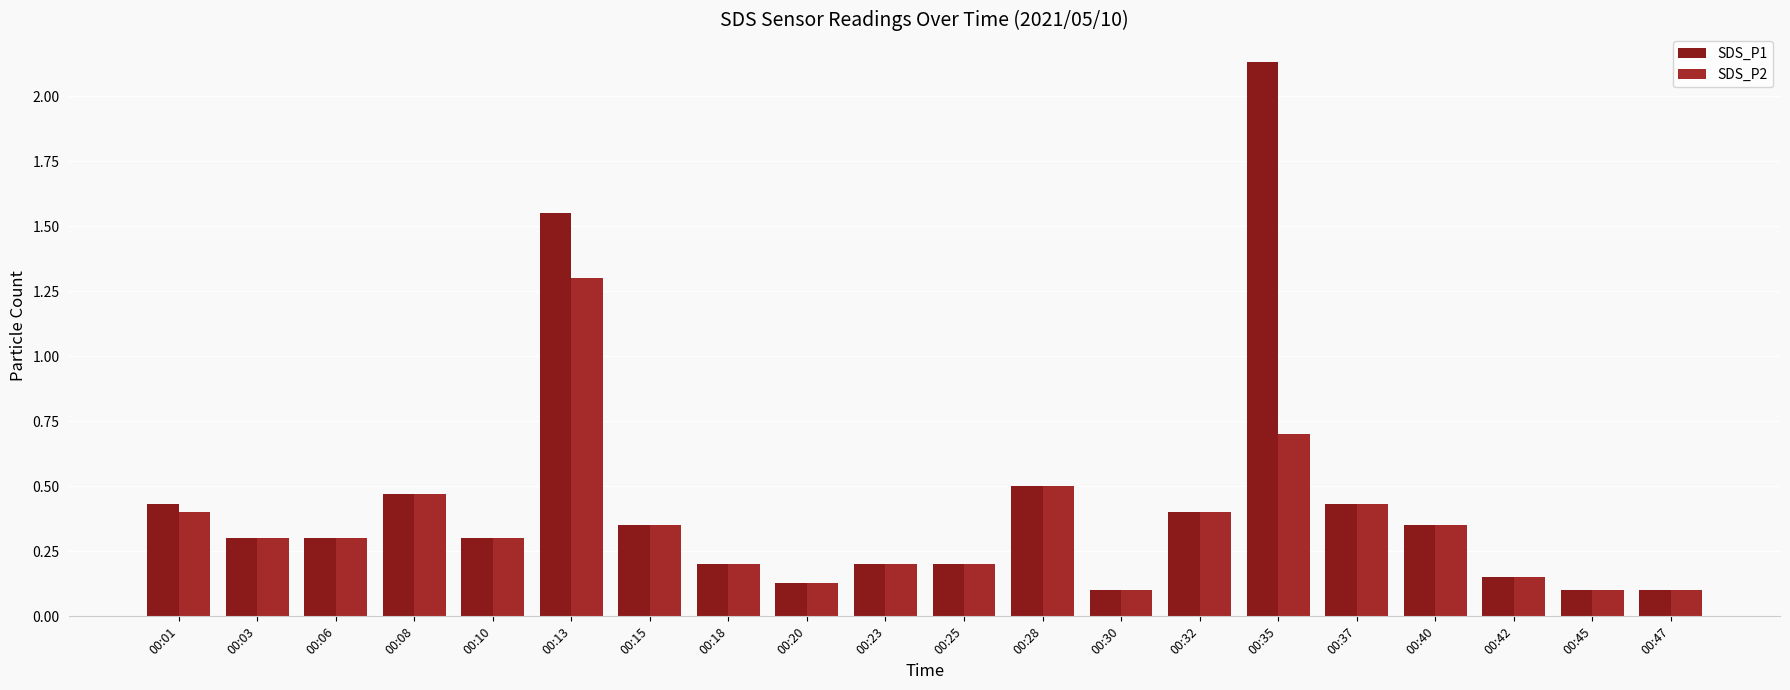

What are all the series names shown in the legend?

SDS_P1, SDS_P2